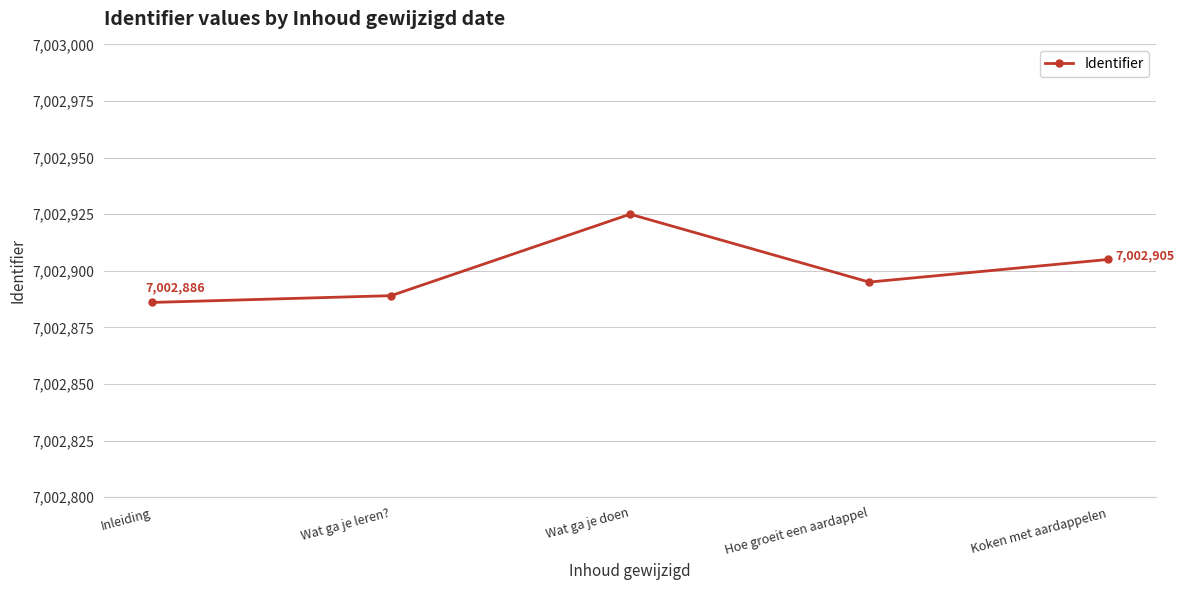

What is the change in value from Inleiding to Wat ga je leren??

+3